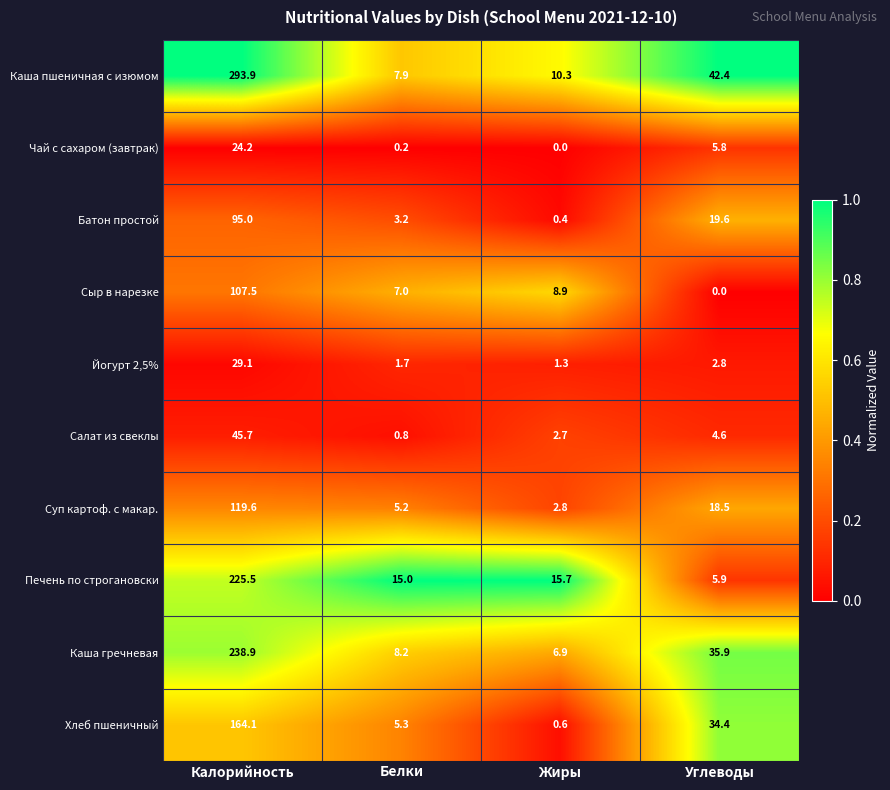

What is the difference between the Печень по строгановски values at Углеводы and Жиры?

9.8